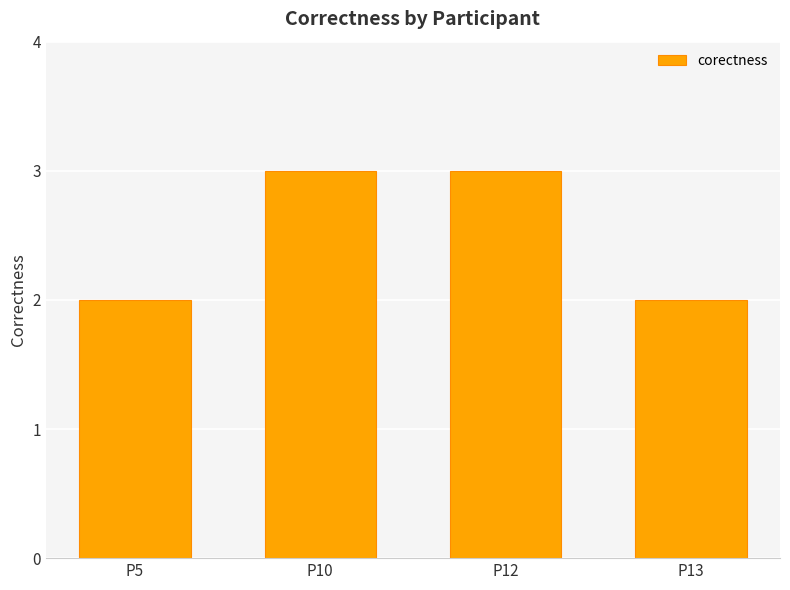

Reading right to left, what are all the values shown in this chart?

2	3	3	2